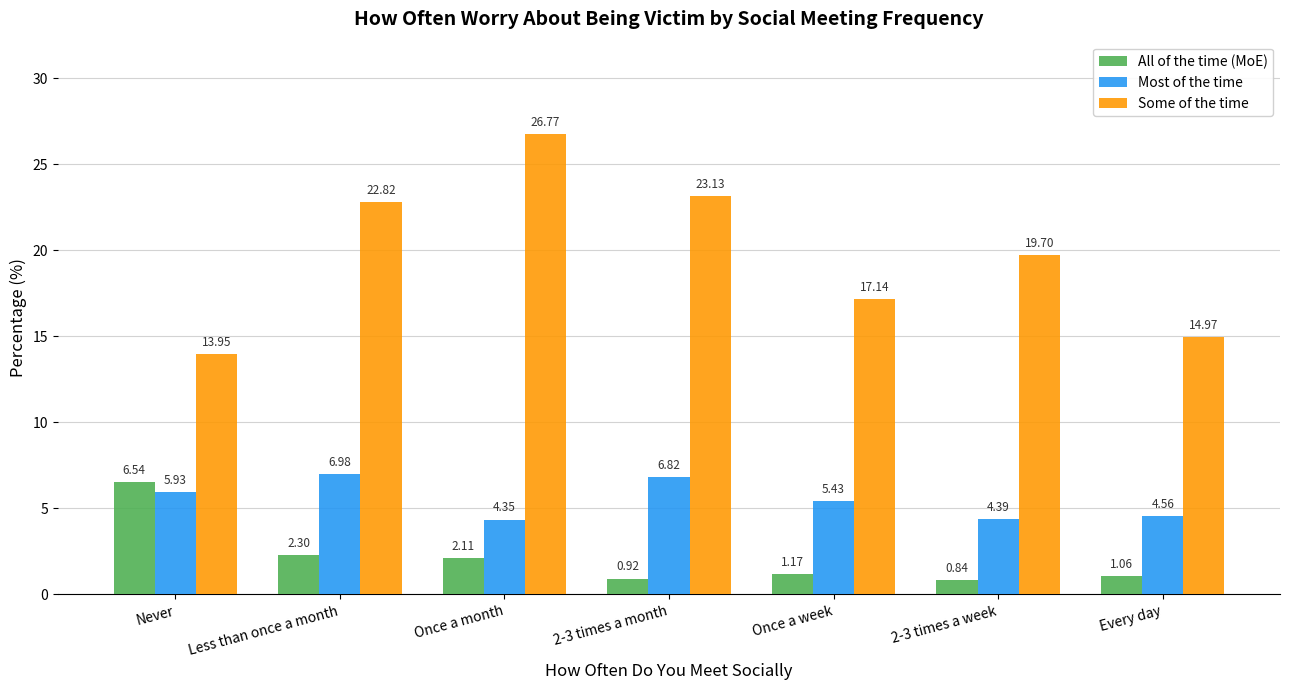

Which category has the lowest value across all series?

2-3 times a week